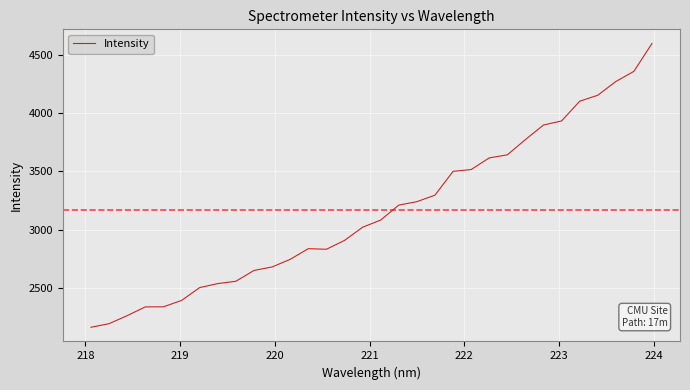

What is the difference between the maximum and minimum values?

2432.5